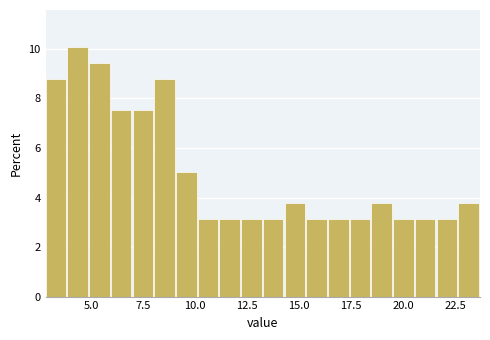

Around what value on the x-axis is the tallest bar? Give the approximate position of its centre, as read against the axis.

4.5